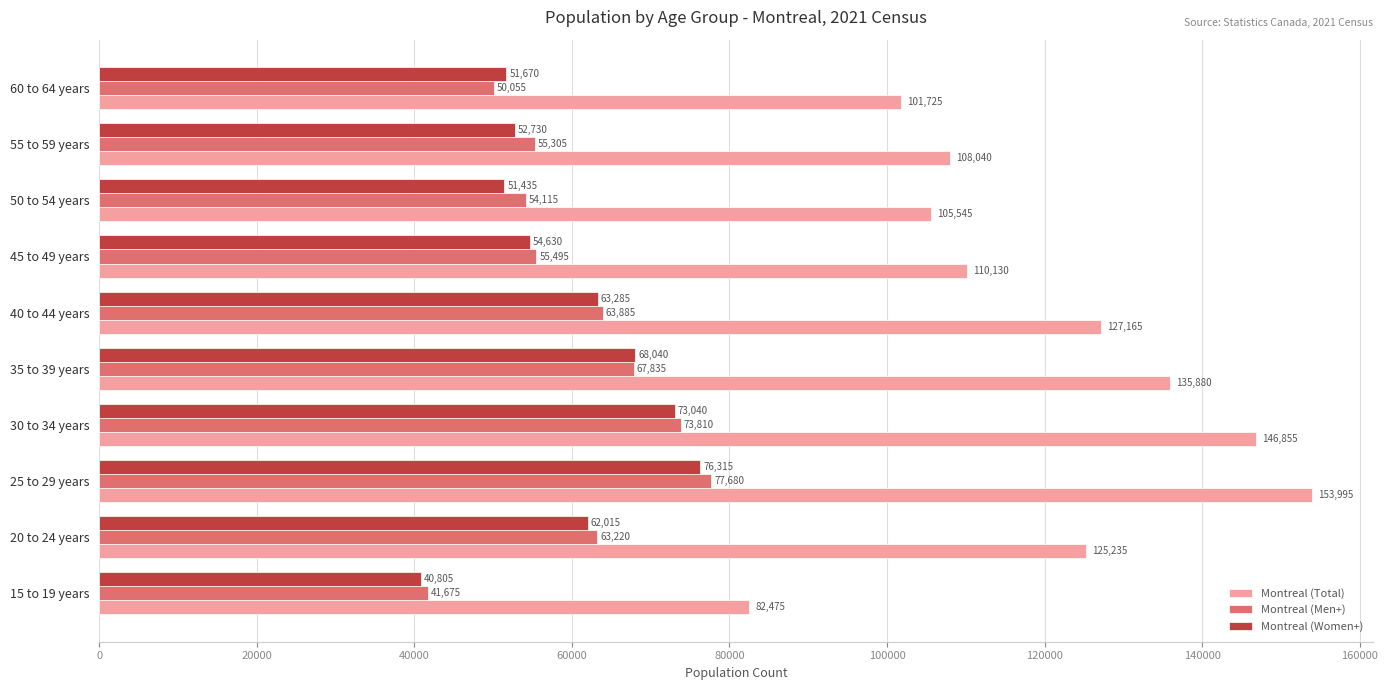

List the labels in order of Montreal (Women+) value, largest first.

25 to 29 years, 30 to 34 years, 35 to 39 years, 40 to 44 years, 20 to 24 years, 45 to 49 years, 55 to 59 years, 60 to 64 years, 50 to 54 years, 15 to 19 years